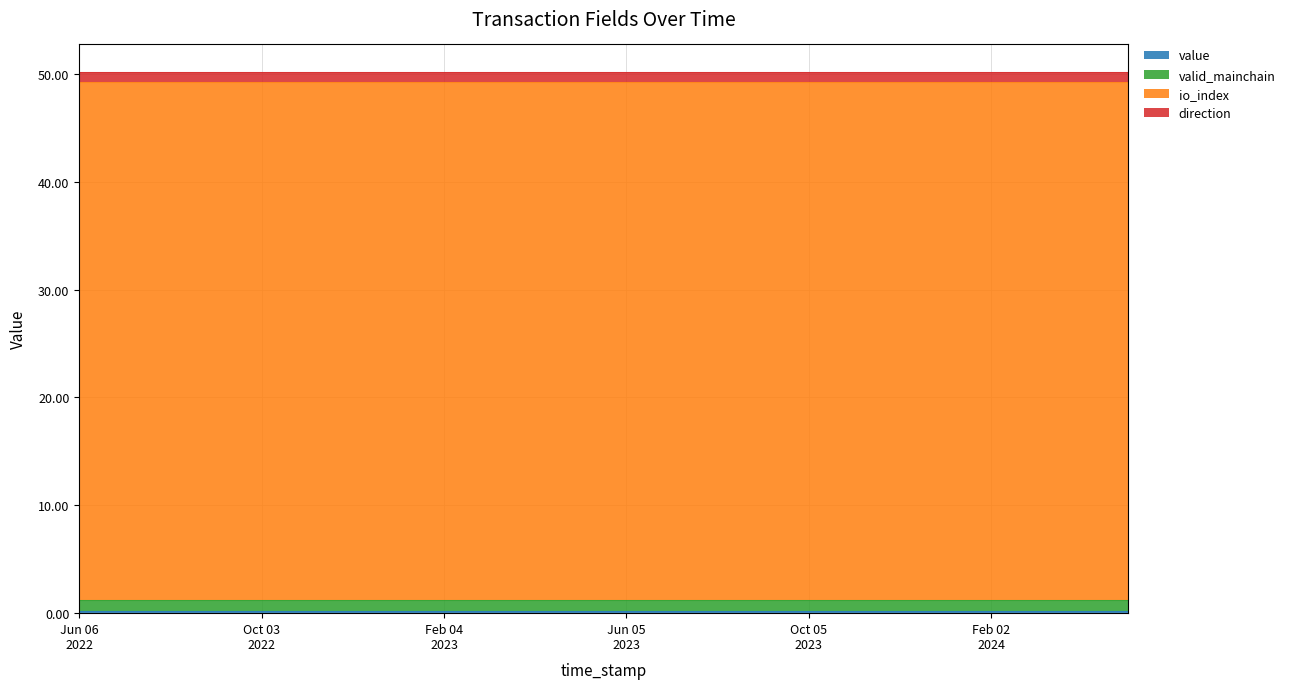

Does the chart display data point markers on the line(s)?

No